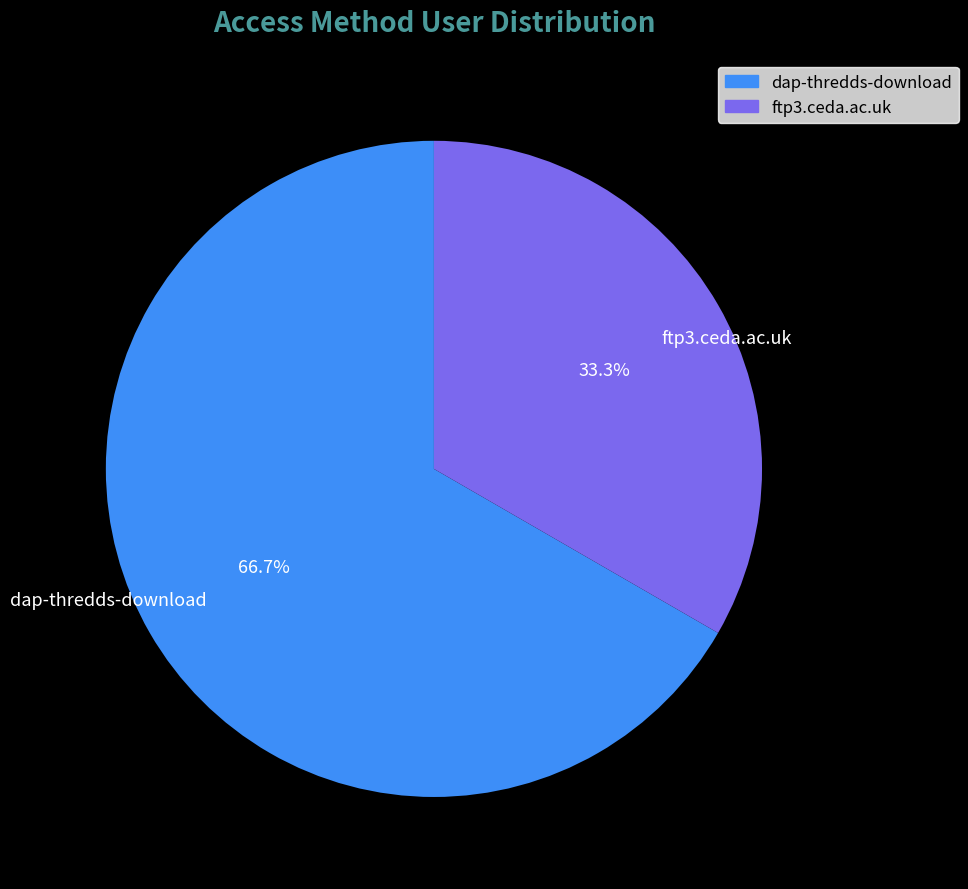

How many slices are in this pie chart?

2